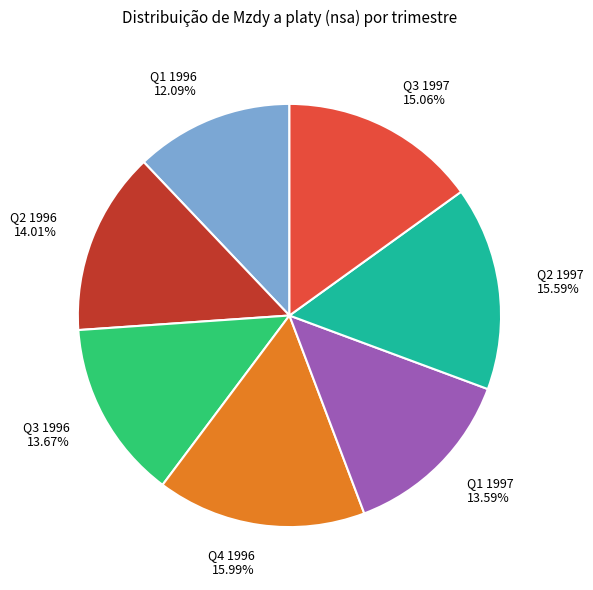

To the nearest percent, what portion does Q3 1997 represent?

15%